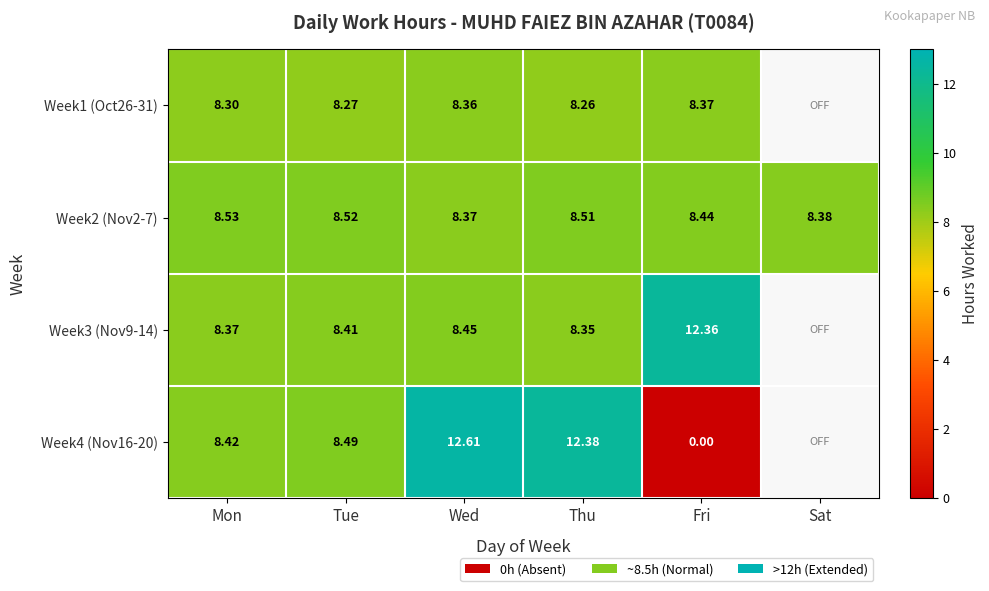

At which label is Week2 (Nov2-7) closest to 8?

Wed